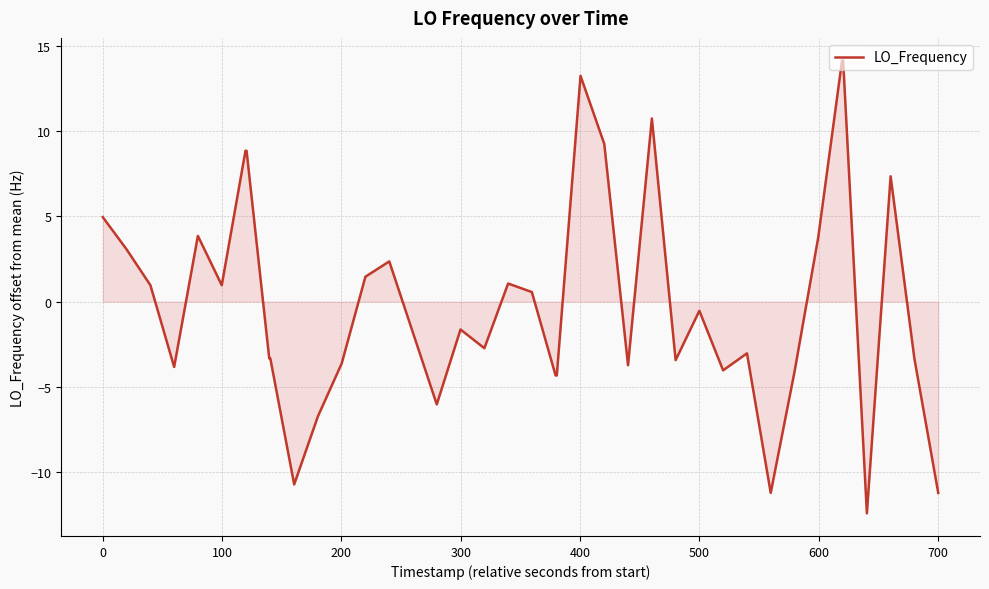

What is the maximum value shown in the chart?

14.2